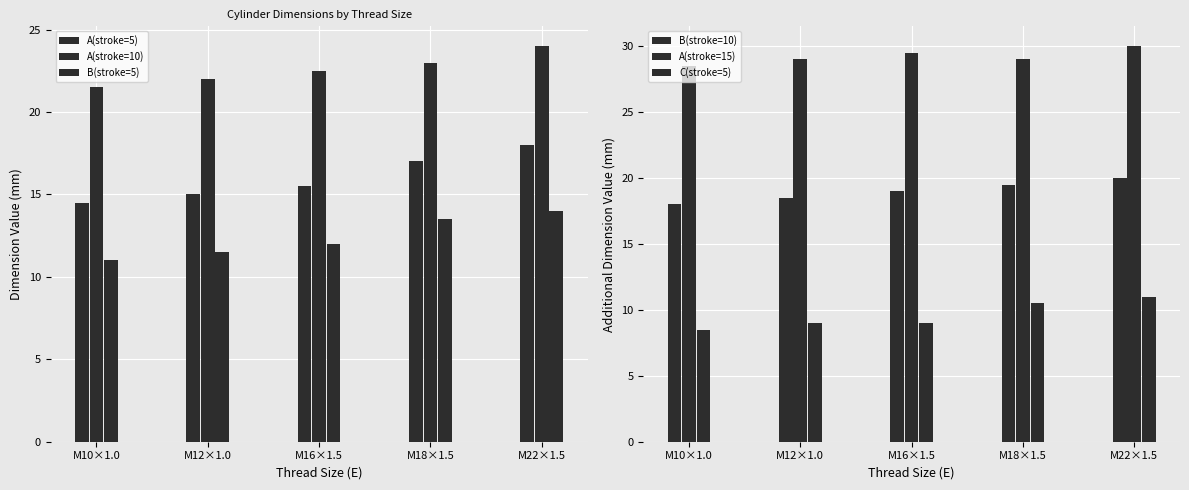

What are all the series names shown in the legend?

A(stroke=5), A(stroke=10), B(stroke=5), B(stroke=10), A(stroke=15), C(stroke=5)